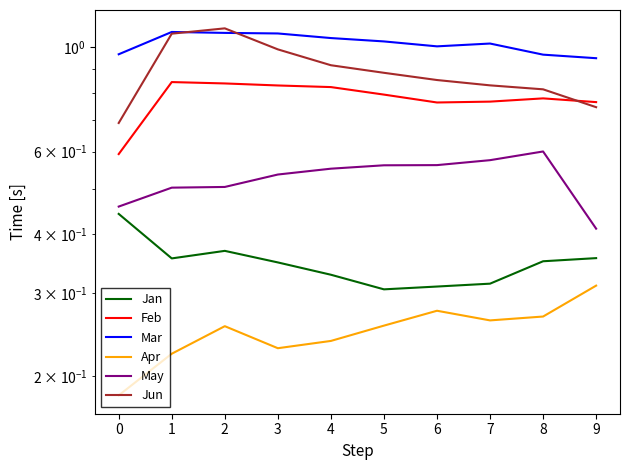

Where is the first local minimum for Mar?

6